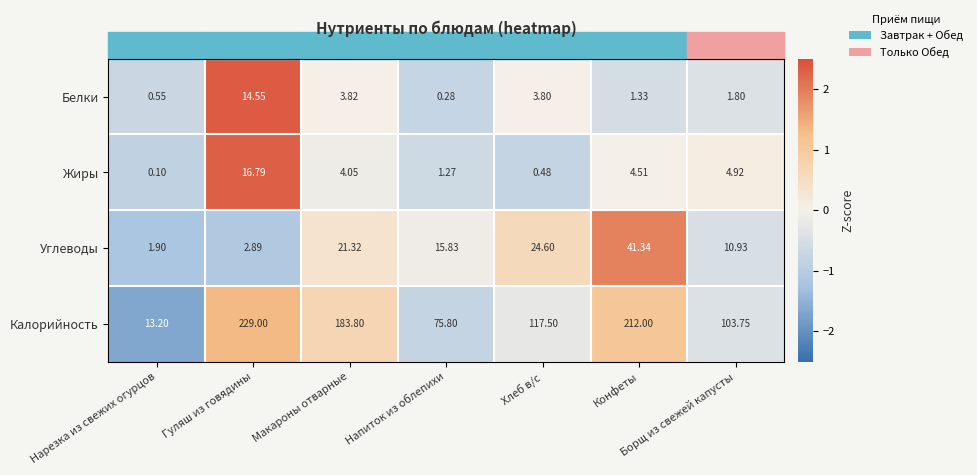

Which series has the widest spread of values?

Калорийность